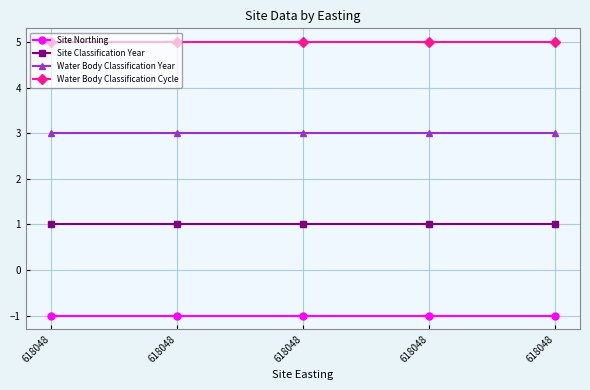

Rank the categories by Site Classification Year value from highest to lowest.

618048, 618048, 618048, 618048, 618048